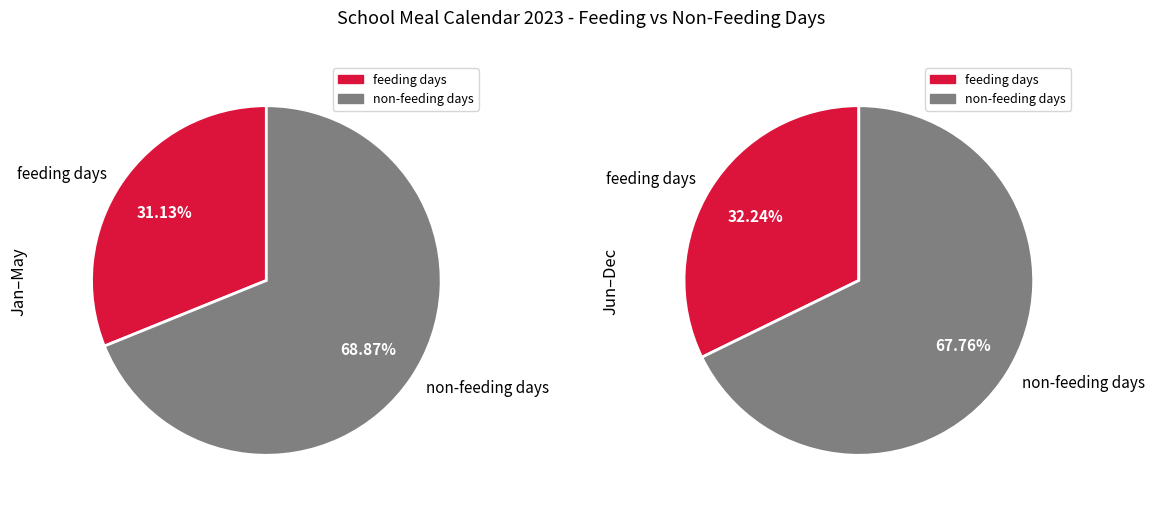

Which series has the widest spread of values?

non-feeding days